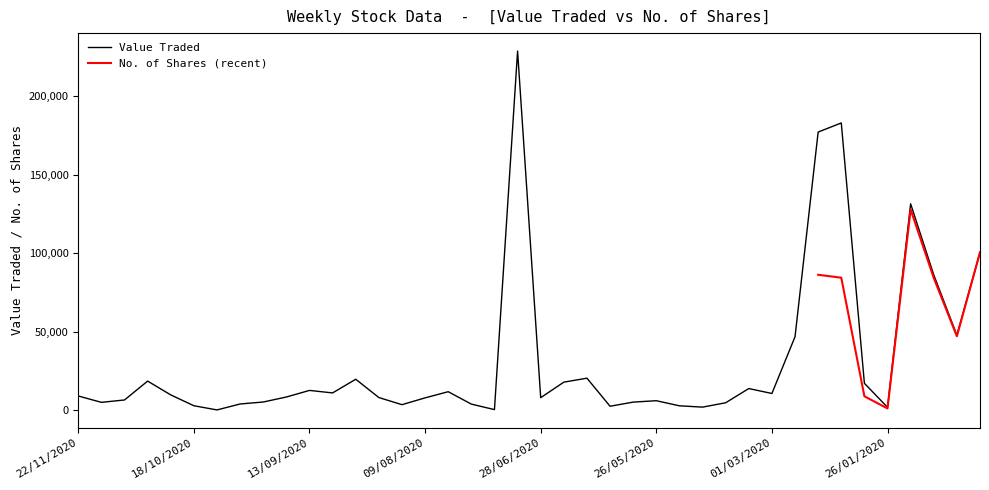

What is the difference between the values at 16/08/2020 and 12/07/2020?

3140